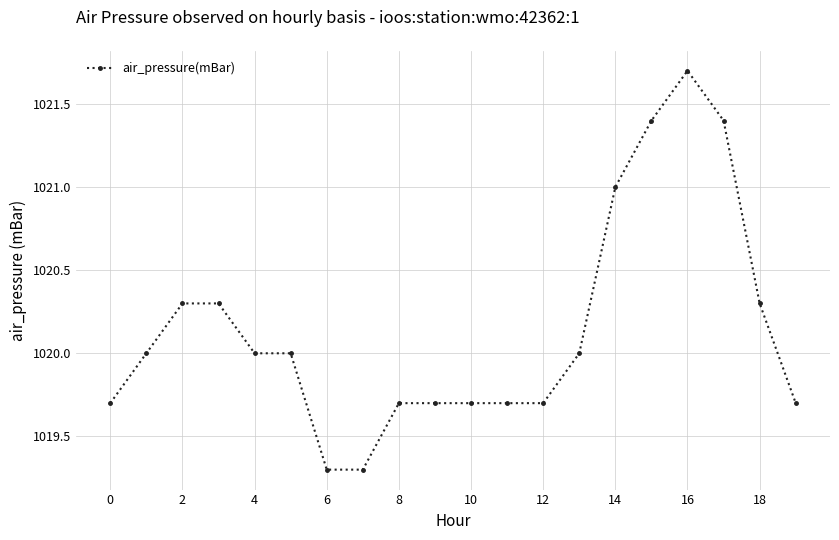

What is the difference between the maximum and minimum values?

2.4